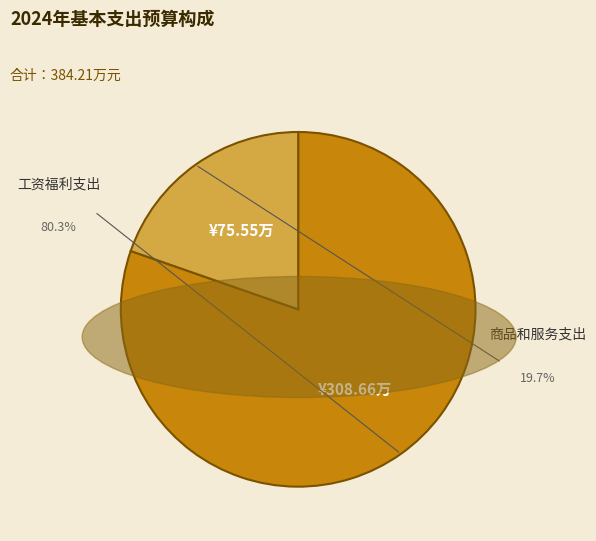

To the nearest percent, what is the difference between the 商品和服务支出 and 工资福利支出 slice percentages?

61%